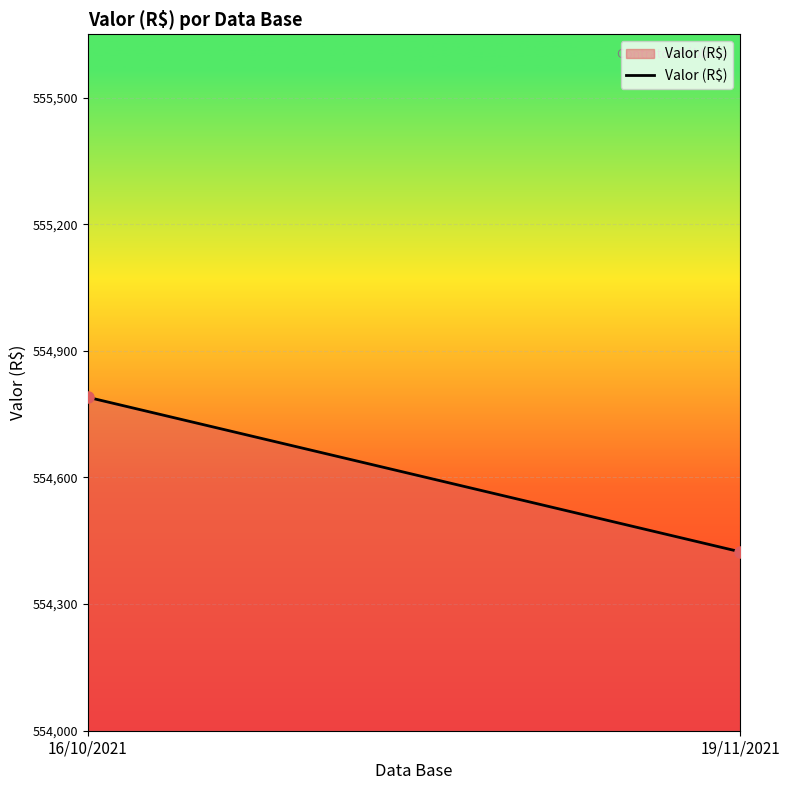

Rank the categories by value from lowest to highest.

19/11/2021, 16/10/2021